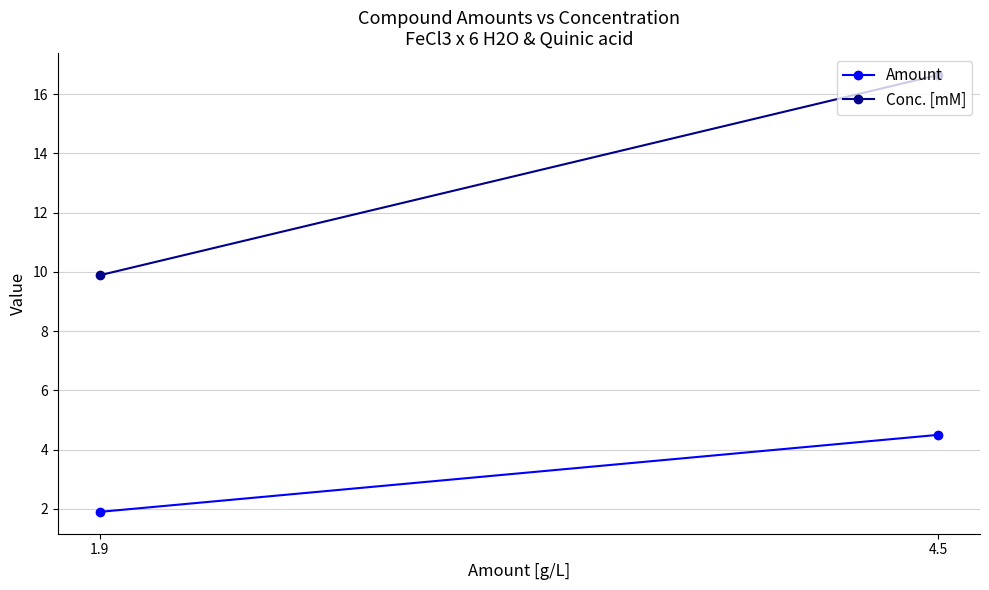

The value of Amount at 4.5 is 2.6. True or false?

False